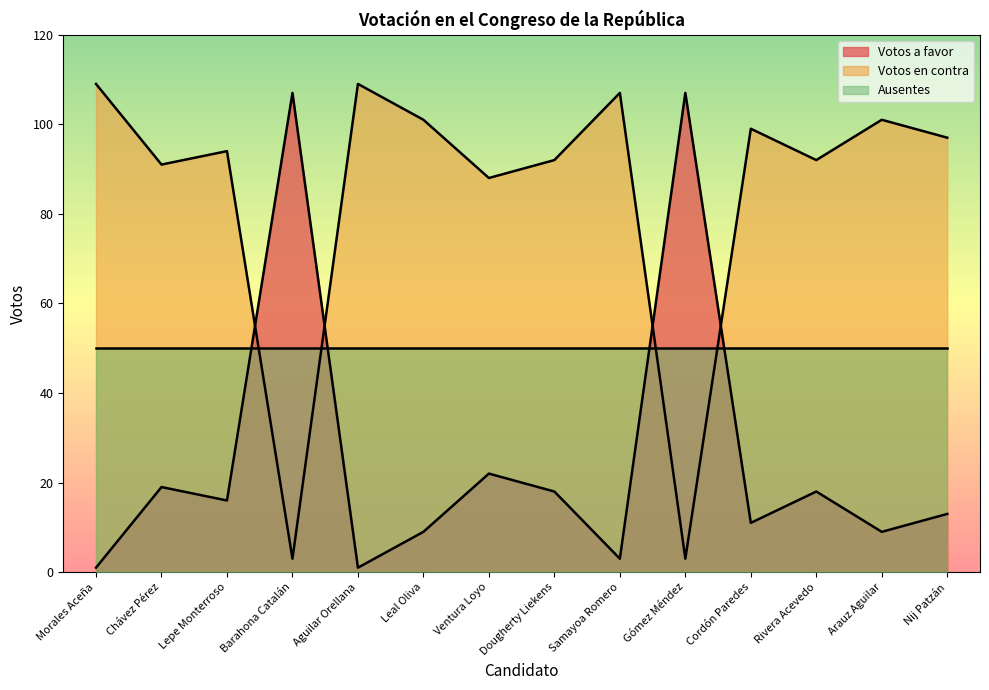

Which series has the widest spread of values?

Votos a favor